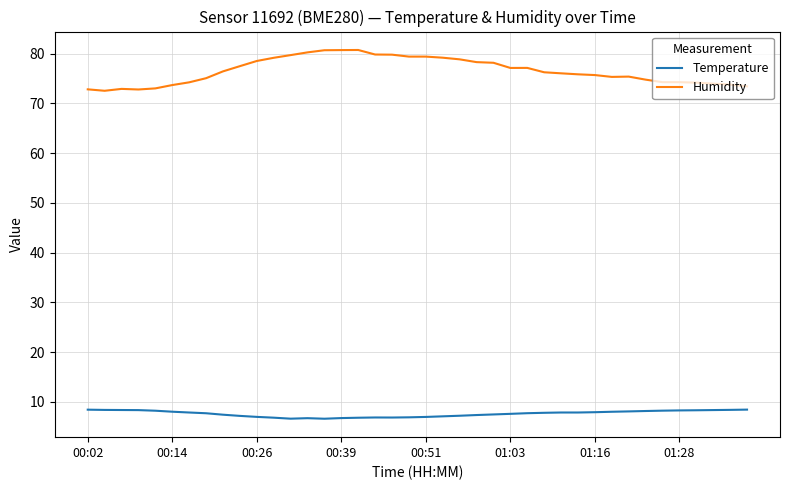

What is the greatest value displayed?

80.7